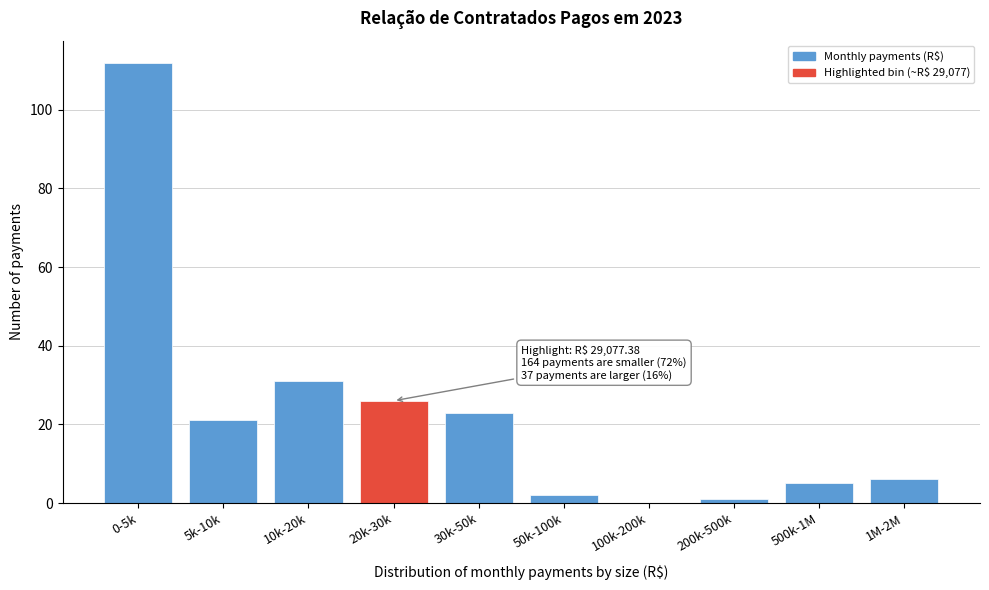

Reading right to left, what are all the values shown in this chart?

1M-2M=6	500k-1M=5	200k-500k=1	100k-200k=0	50k-100k=2	30k-50k=23	20k-30k=26	10k-20k=31	5k-10k=21	0-5k=112